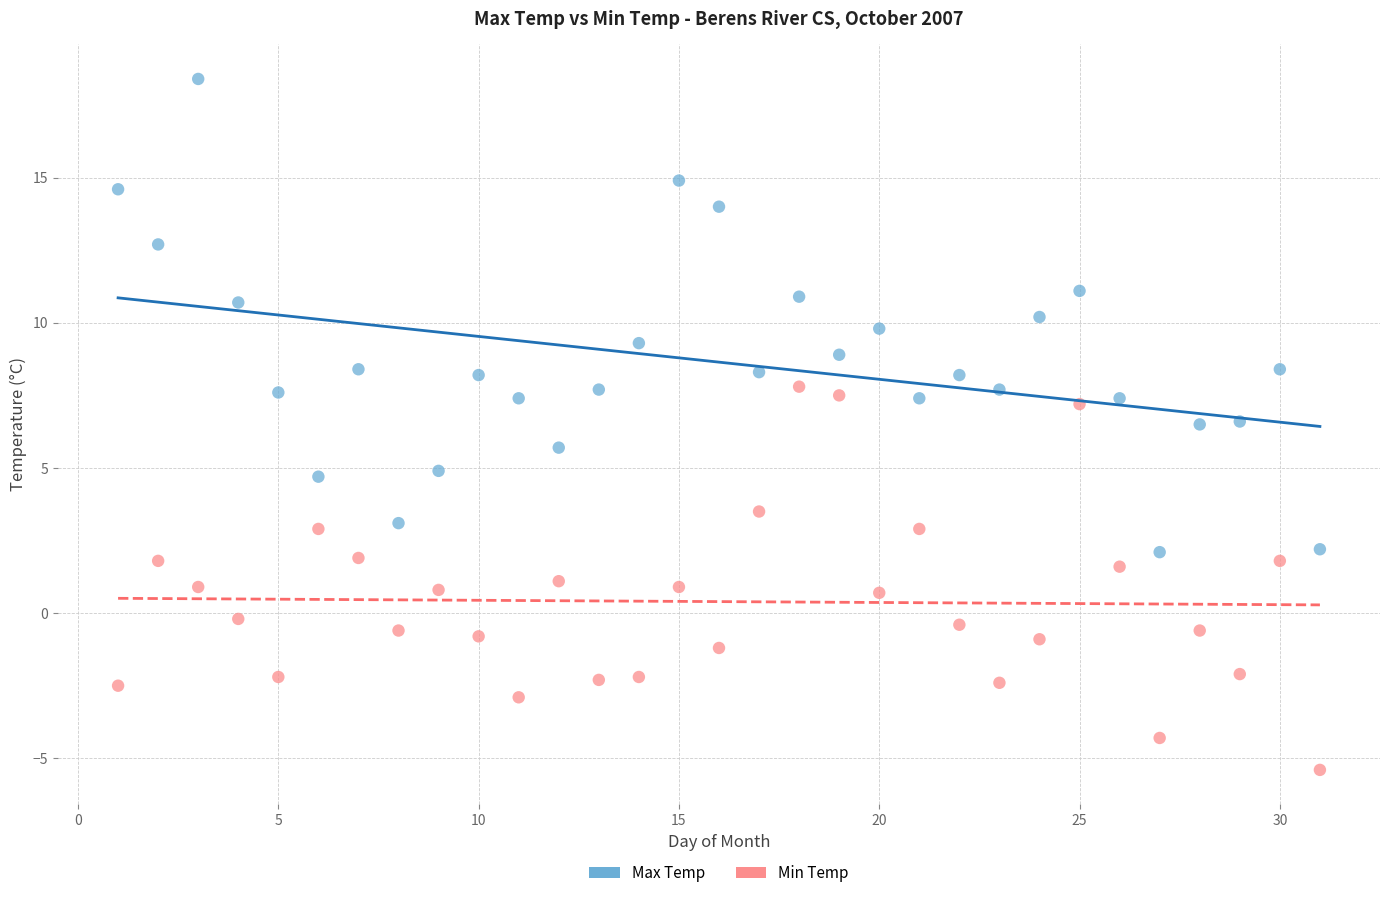

Across all data points, what is the range of Y values (max minus min)?

23.8